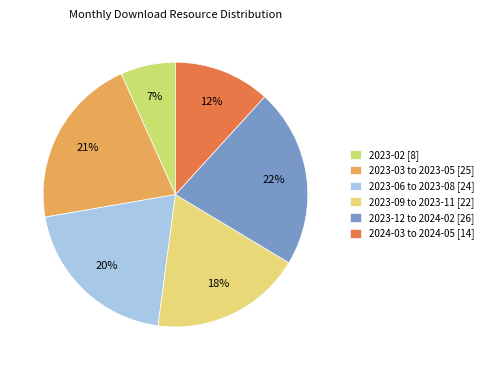

What is the smallest slice in the pie chart?

2023-02 [8]